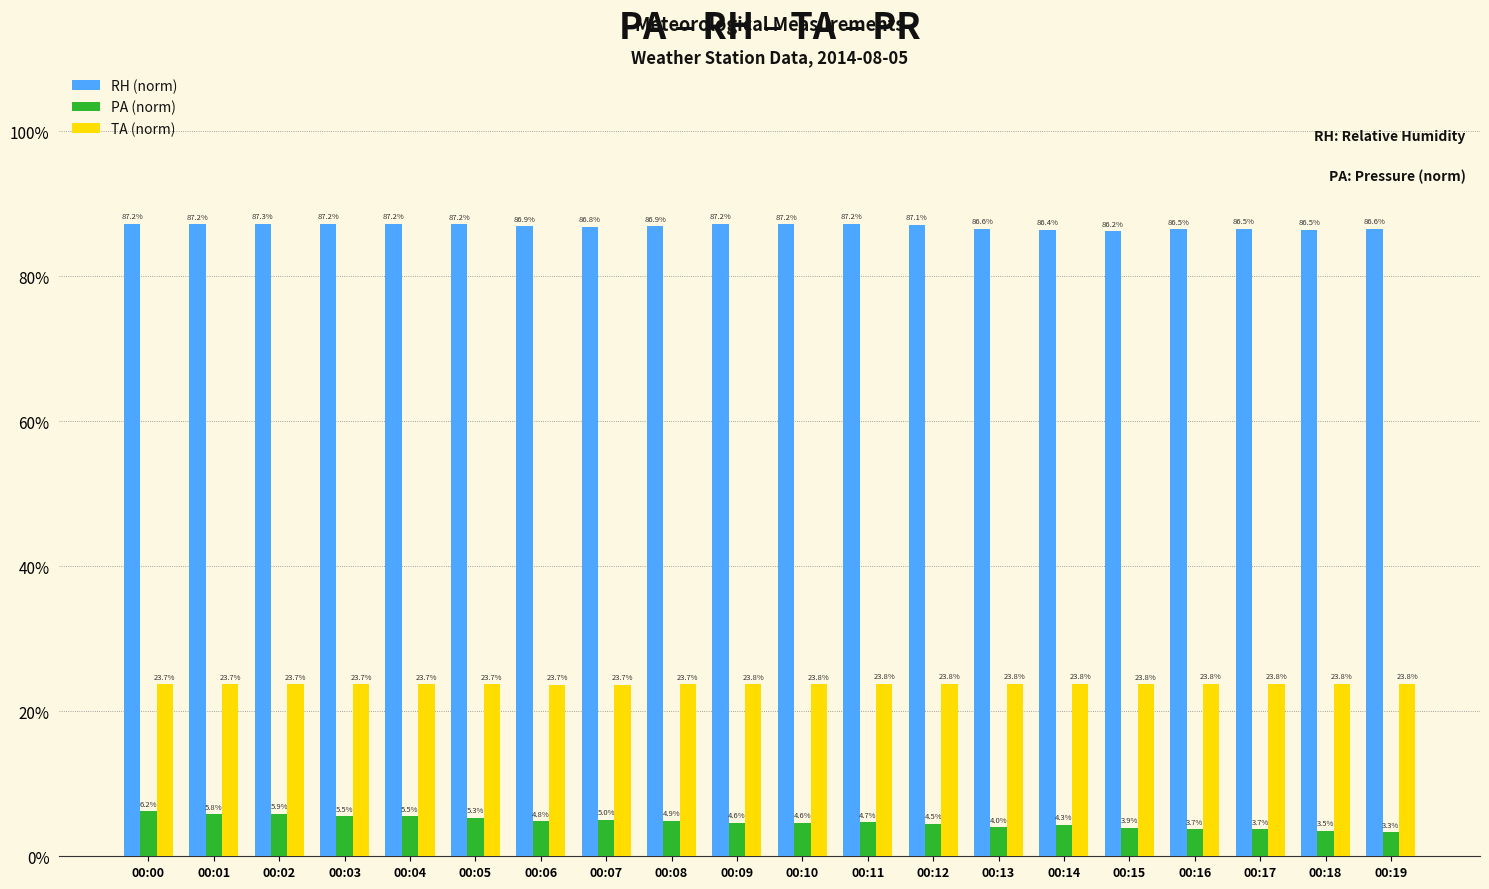

The TA (norm) series shows 0.2 at 00:15. True or false?

True